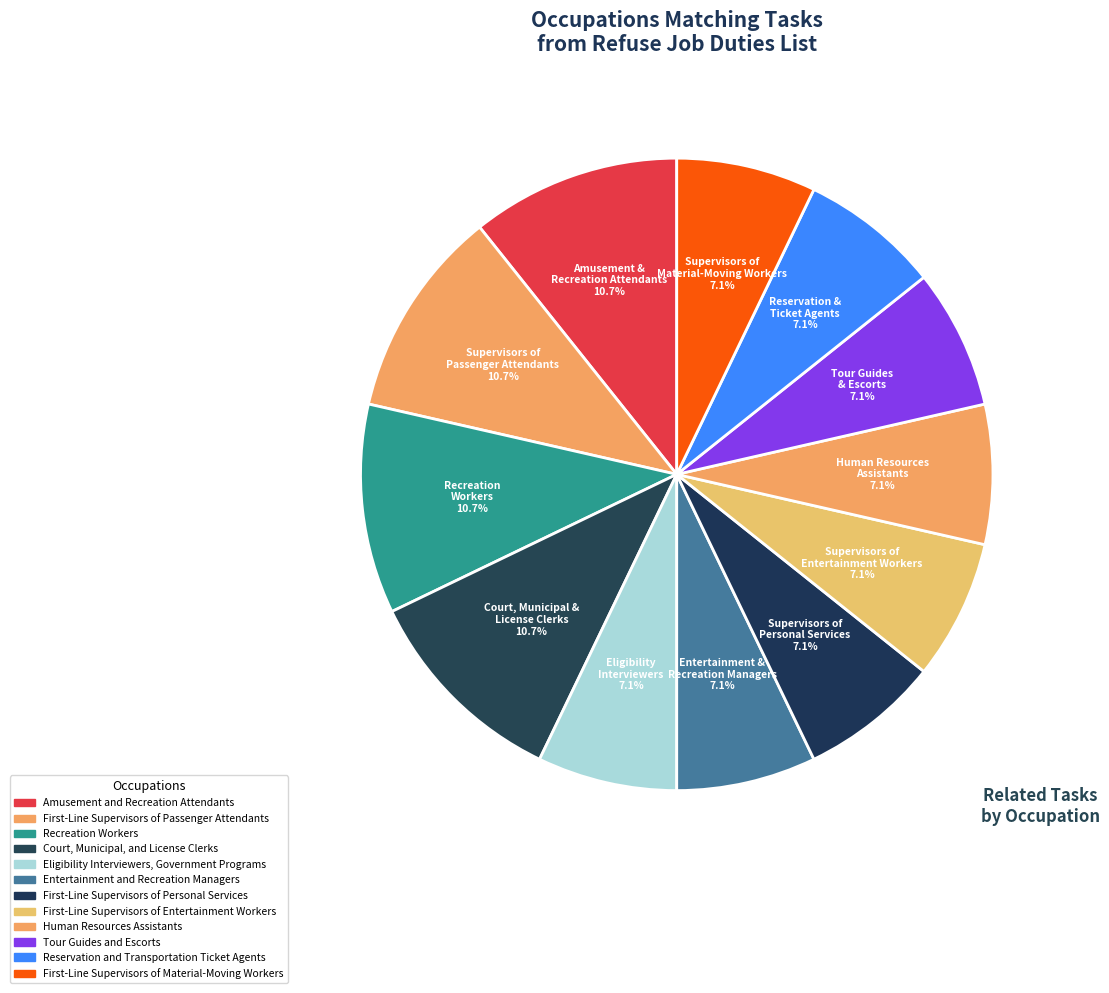

What is the largest slice in the pie chart?

Amusement and Recreation Attendants